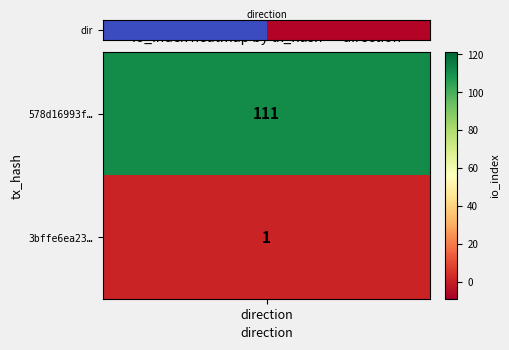

What value does the data have at 1?

1